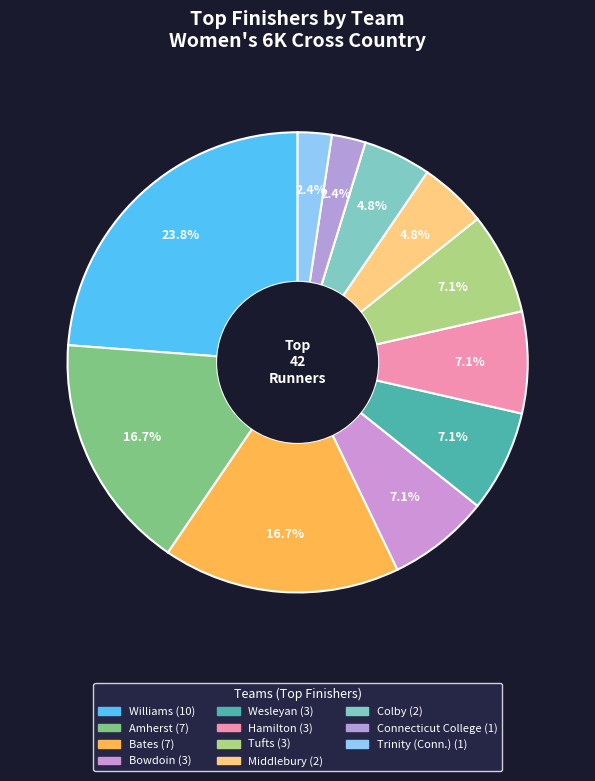

Is it true that Amherst is 17% of the pie?

True